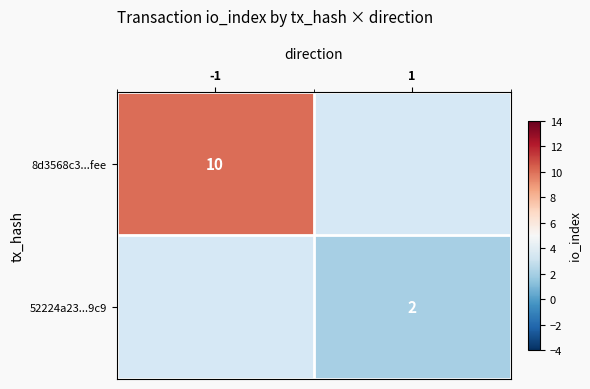

How many categories are shown in the chart?

2